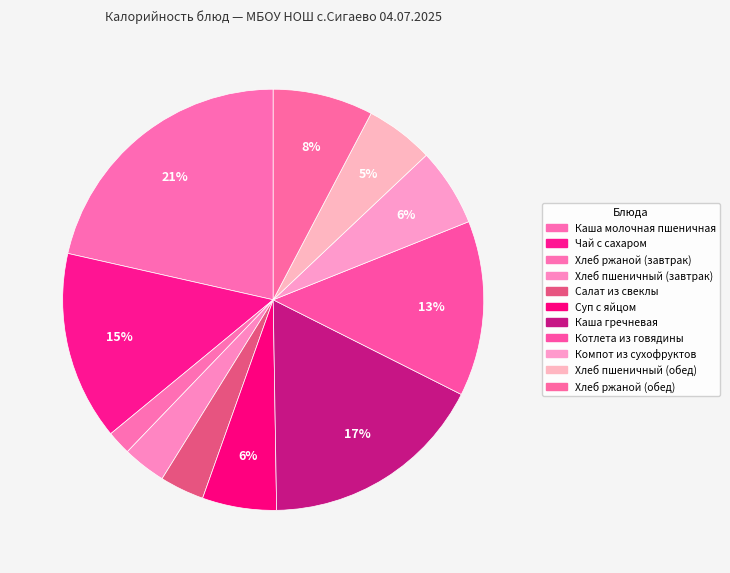

How many slices are in this pie chart?

11